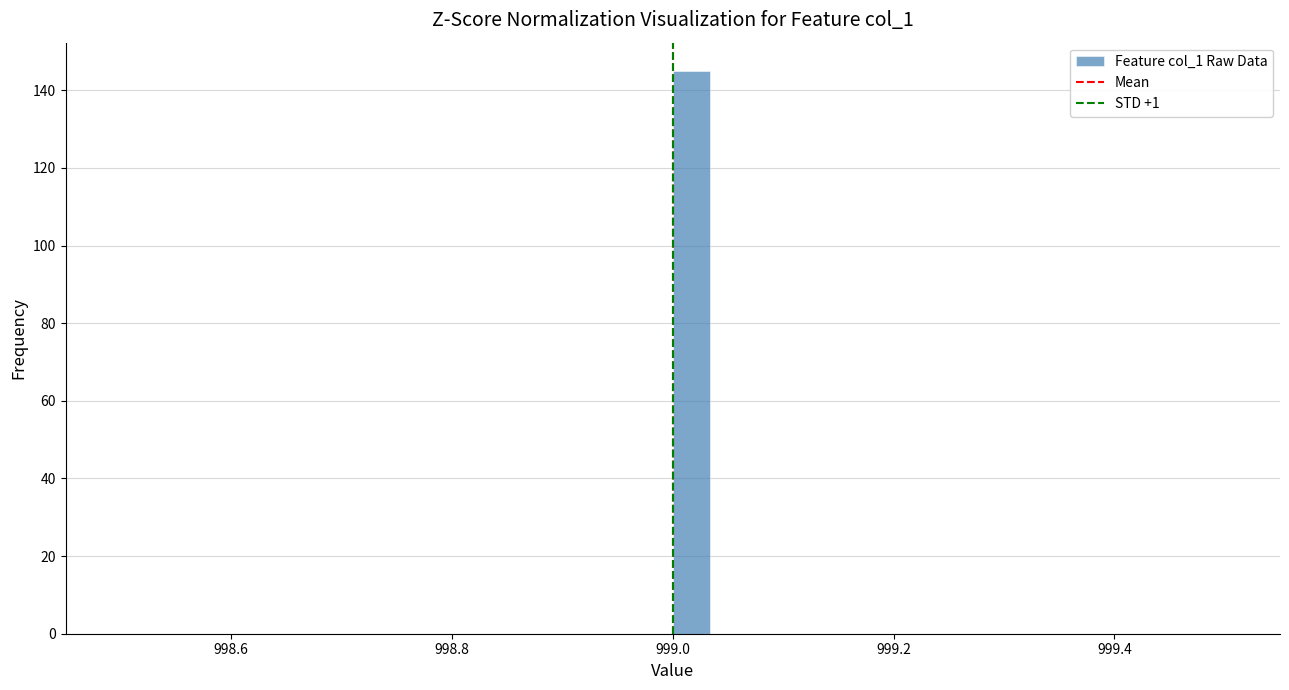

Read against the x-axis, roughly where is the centre of the tallest bar?

999.02